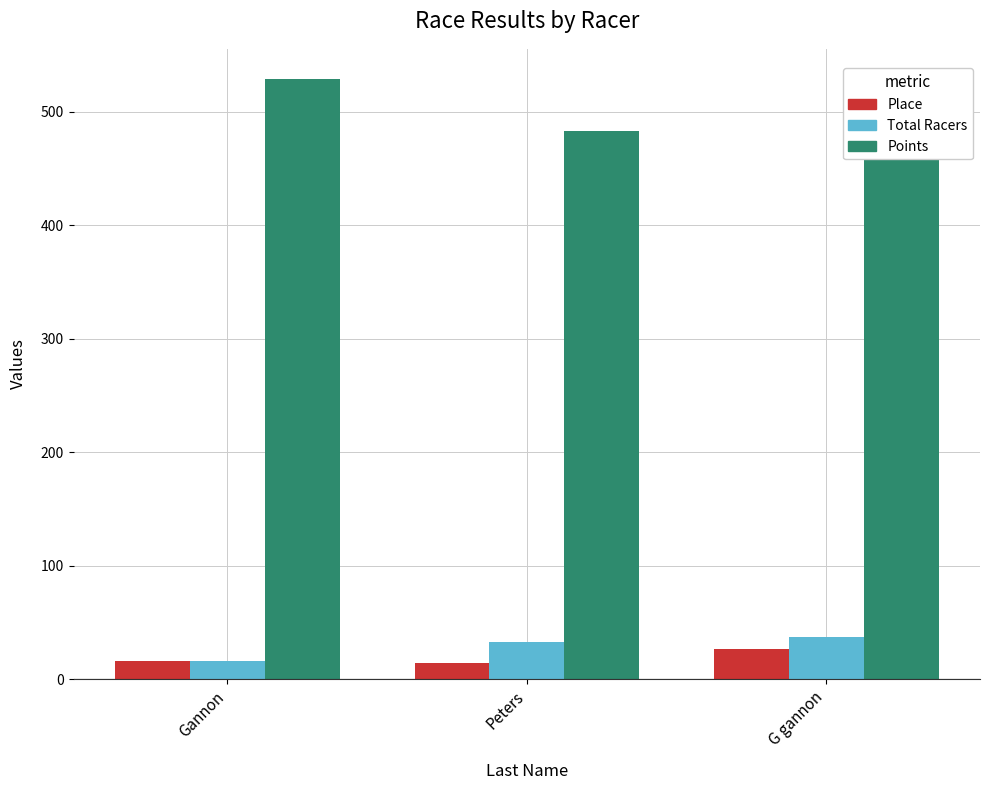

What is the difference between the second highest and minimum values in the Total Racers series?

17.0